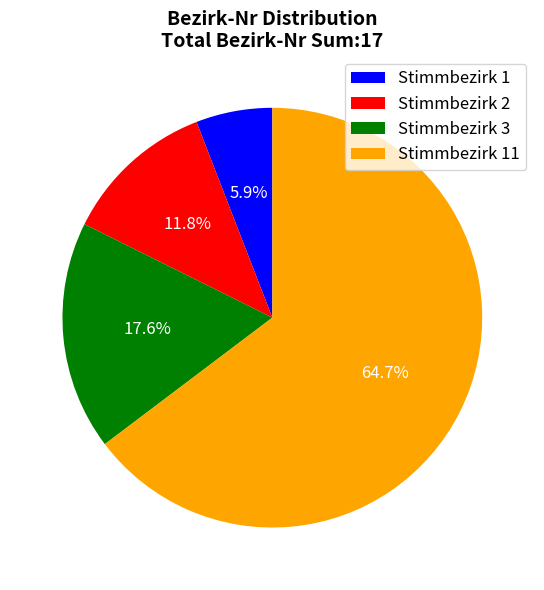

Rank the categories by value from highest to lowest.

Stimmbezirk 11, Stimmbezirk 3, Stimmbezirk 2, Stimmbezirk 1